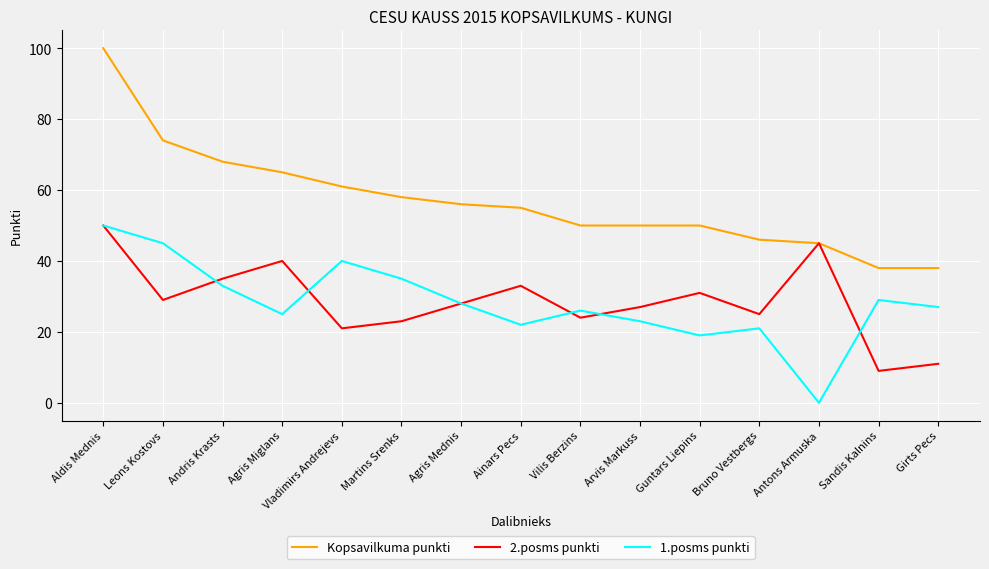

Is it true that 2.posms punkti equals 24 at Vilis Berzins?

True